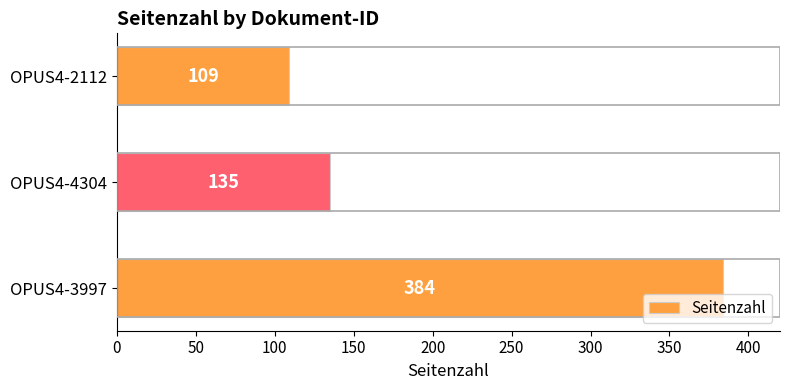

How many values are below 135?

1